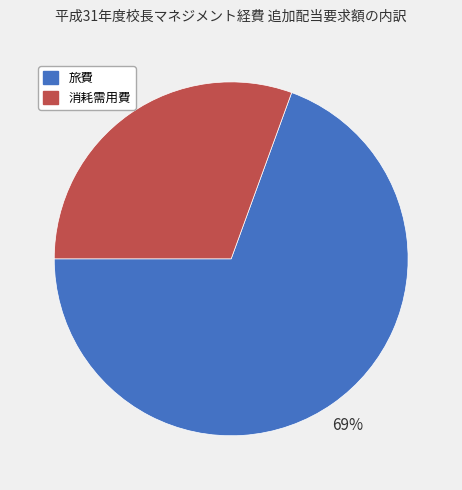

Does any single category account for the majority?

Yes